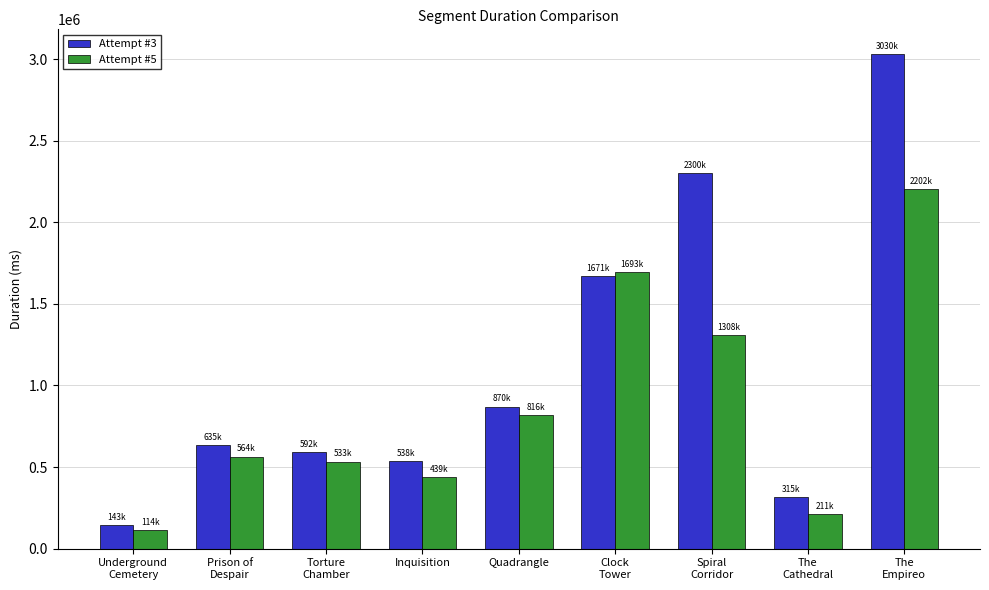

How many groups of bars are there?

9